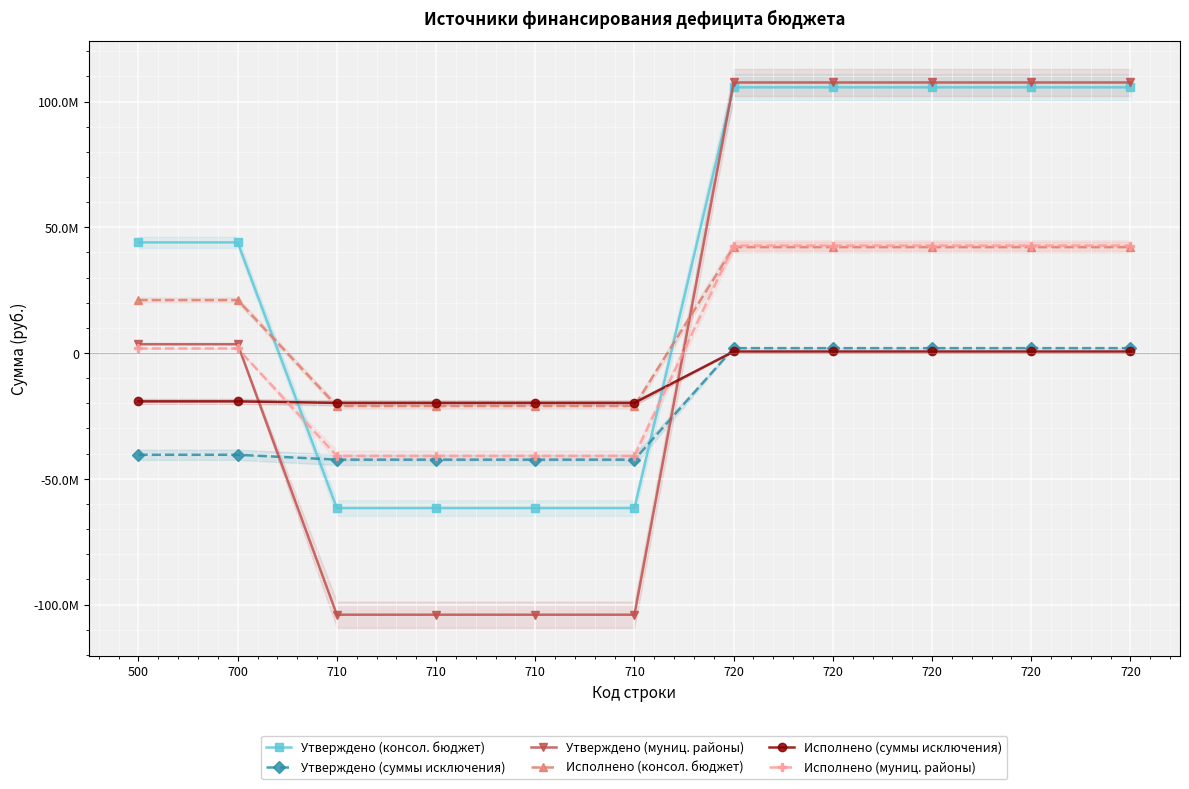

What is the smallest value displayed?

-104057400.0